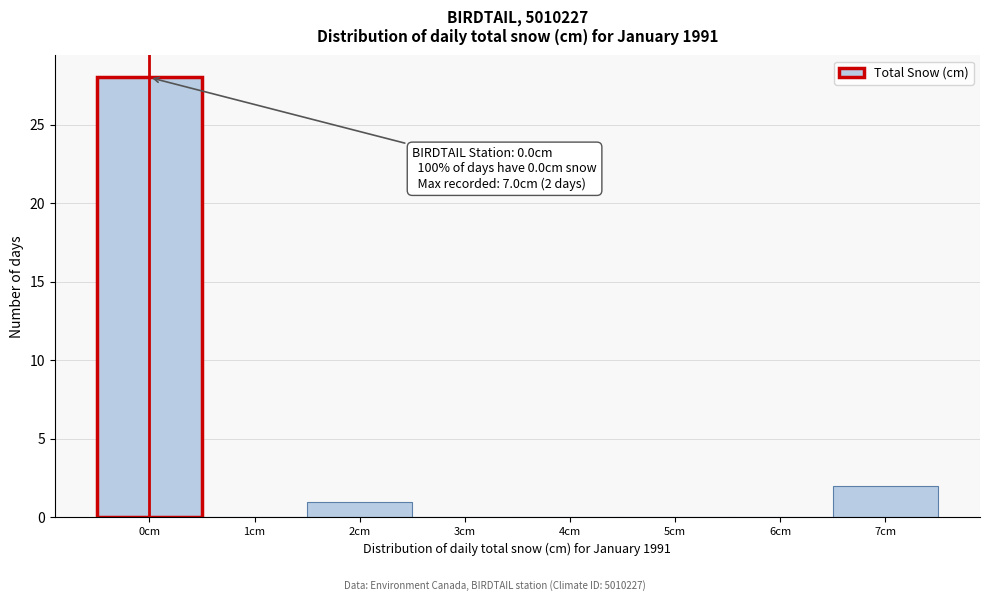

Which range on the x-axis has the tallest bar?

-0.5 to 0.5